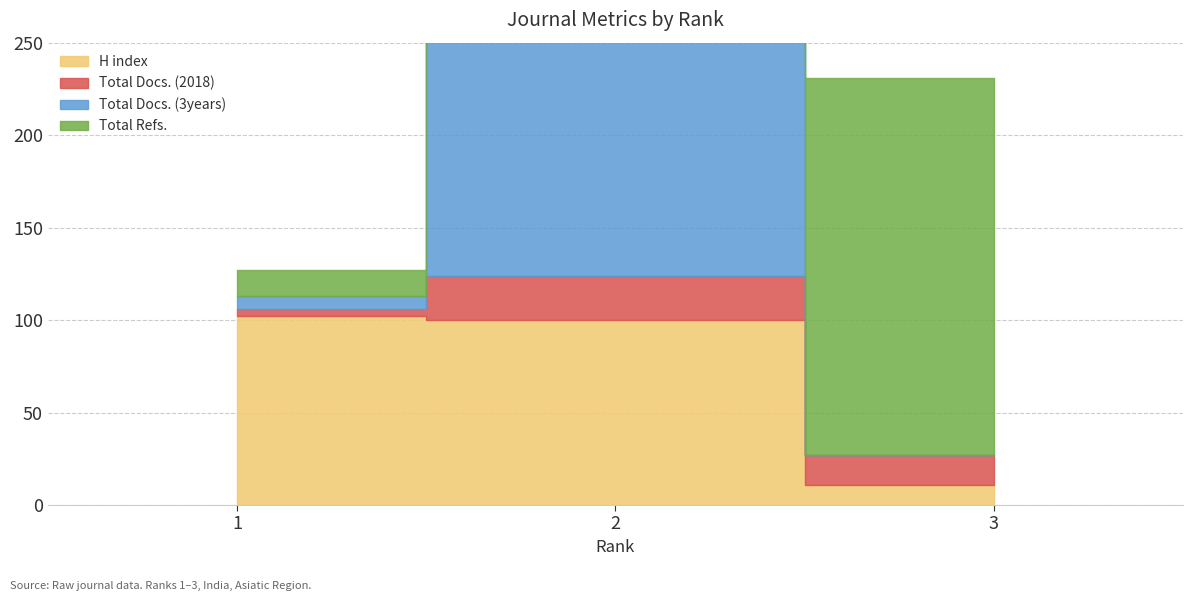

At which category is the sum across all series the highest?

2